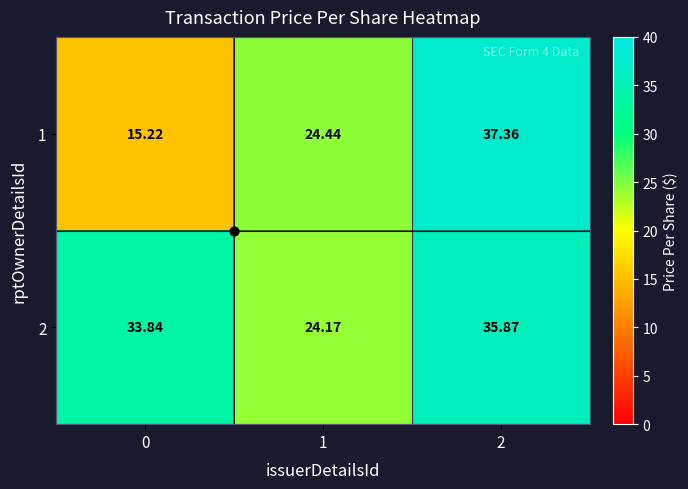

Count the number of categories in the chart.

3